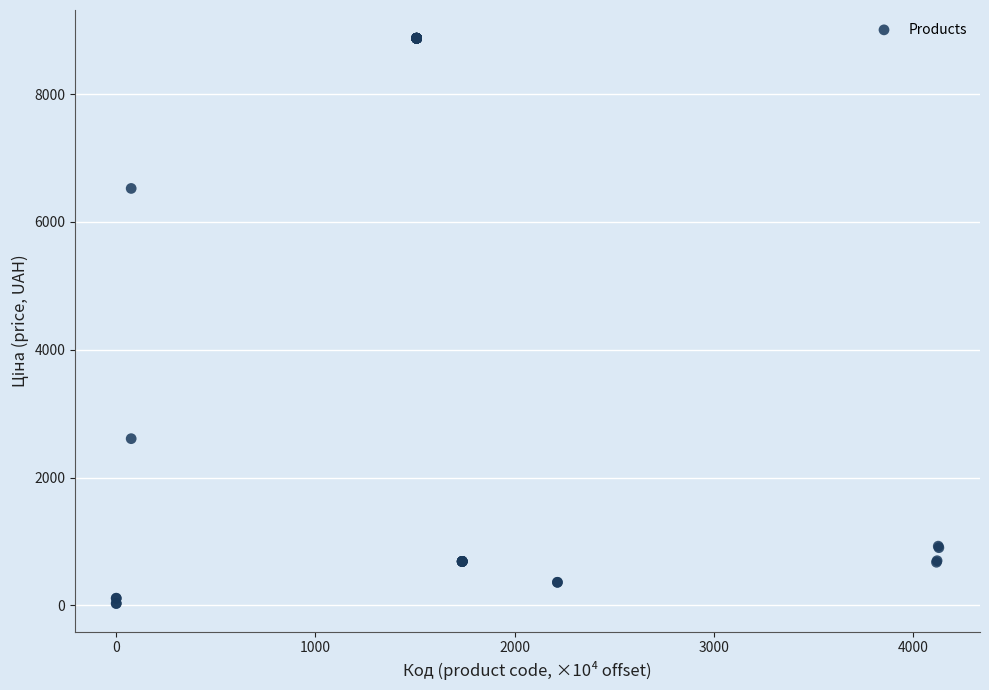

What Y value in the scatter plot is closest to 4453?

2610.0